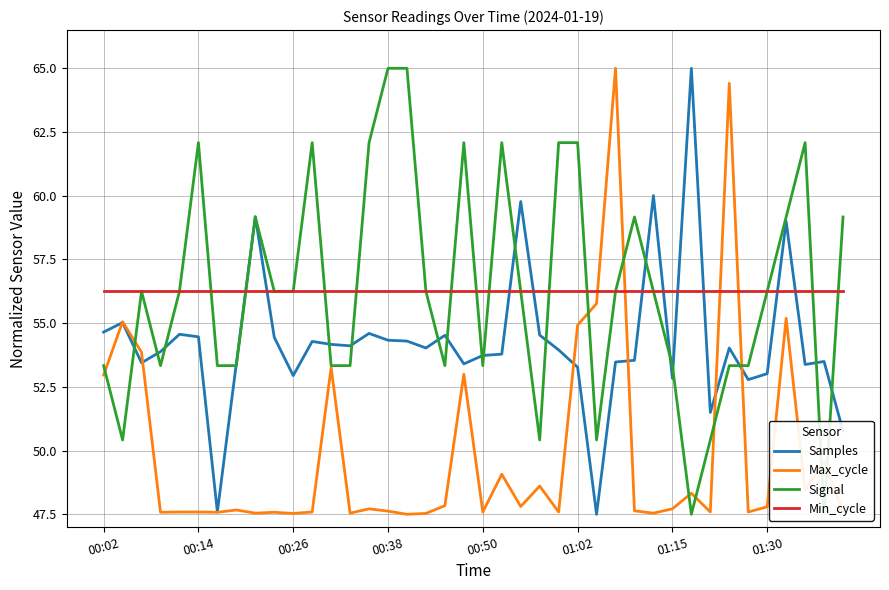

Which series ends up on top after the final intersection of Samples and Min_cycle?

Min_cycle